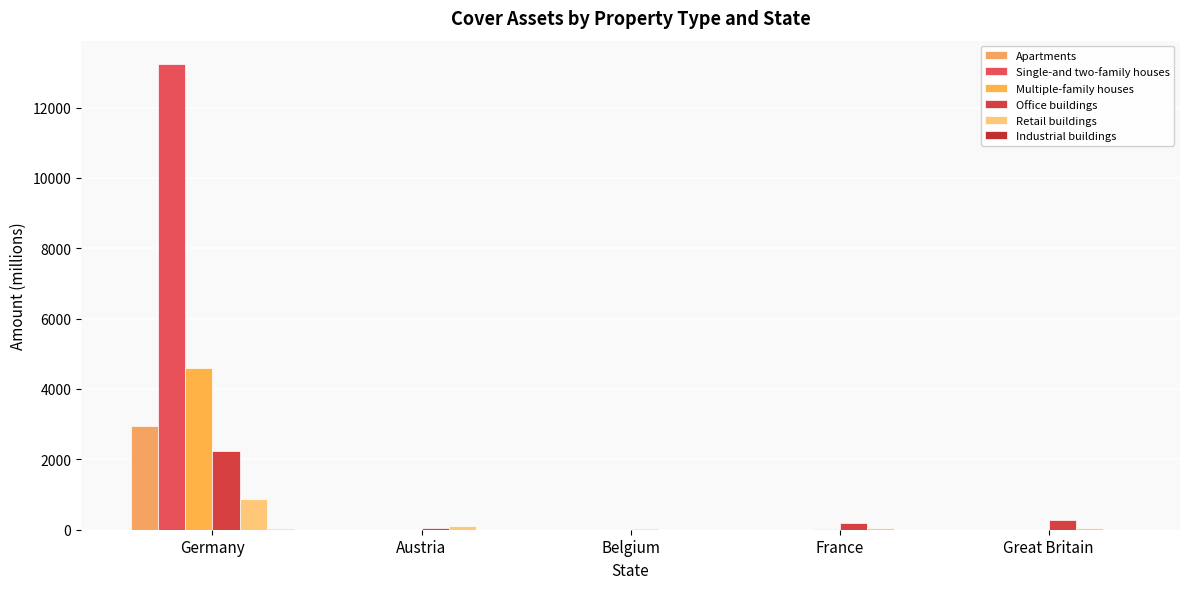

Are the bars grouped side by side (vs. stacked)?

Yes